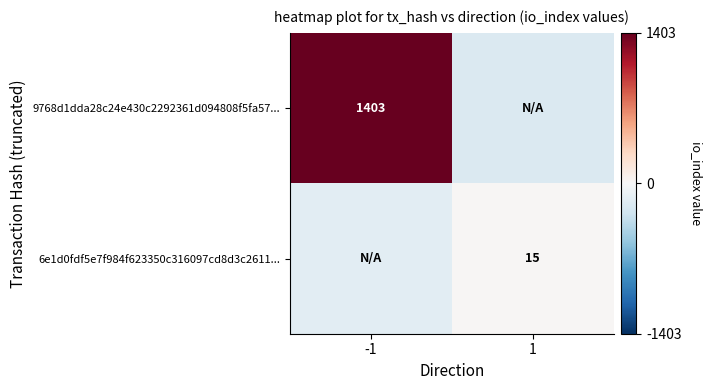

True or false: 6e1d0fdf5e7f984f623350c316097cd8d3c2611... has a value of 15 at 1.

True